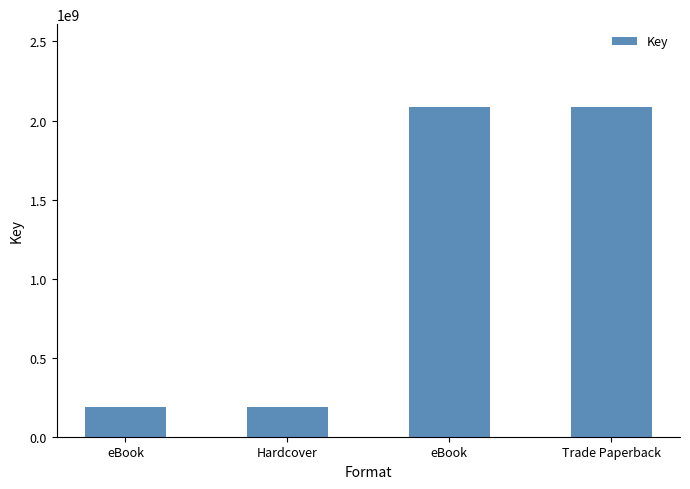

Does the chart contain any negative values?

No